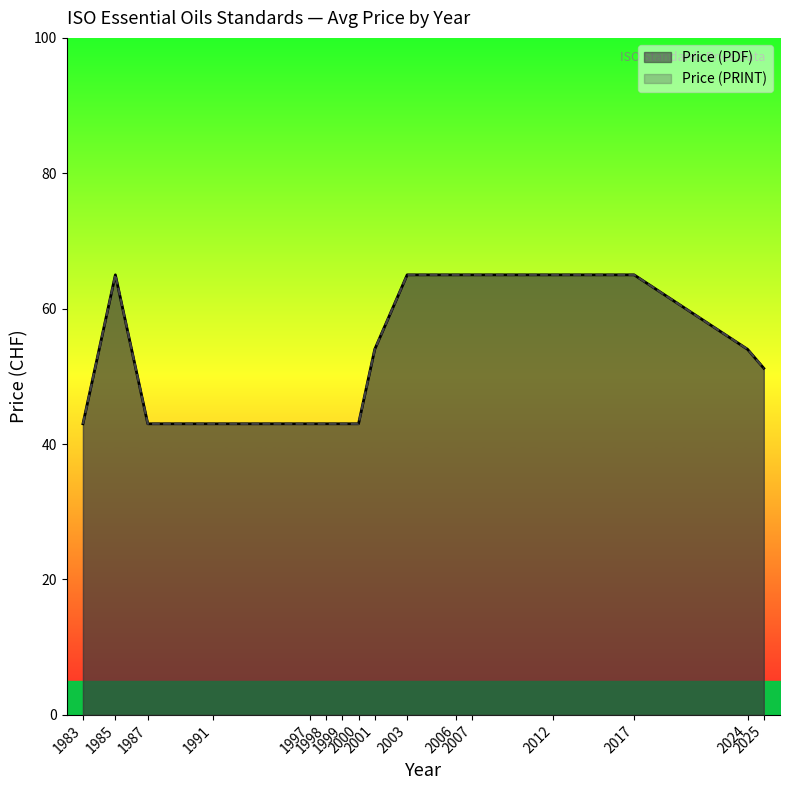

At which label does Price (PDF) reach its minimum?

1983